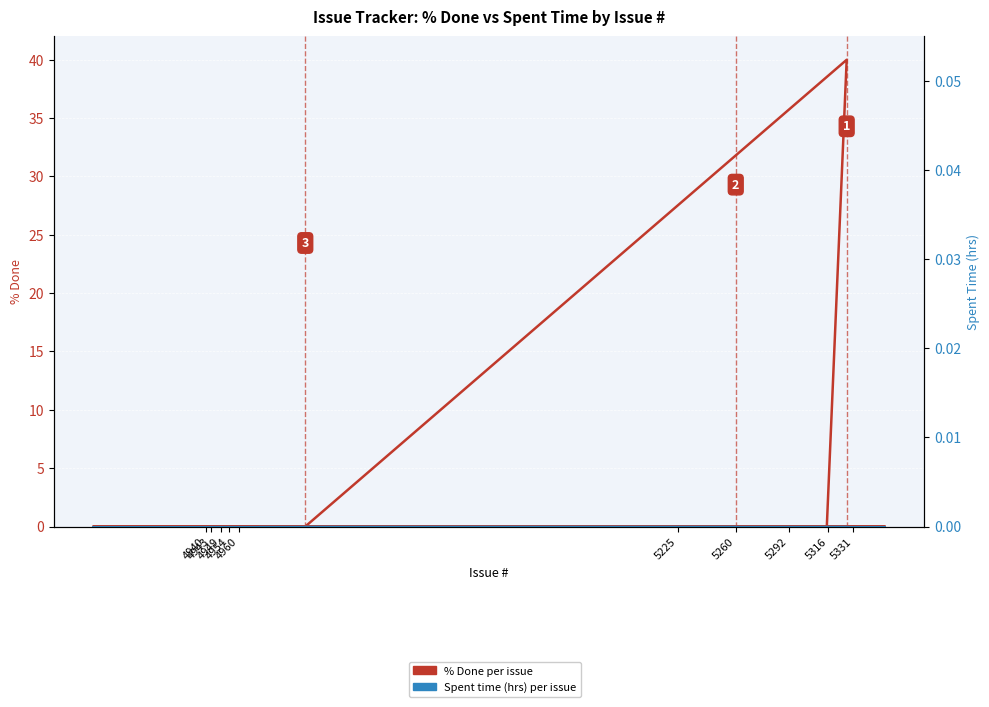

How many lines are shown in the chart?

2